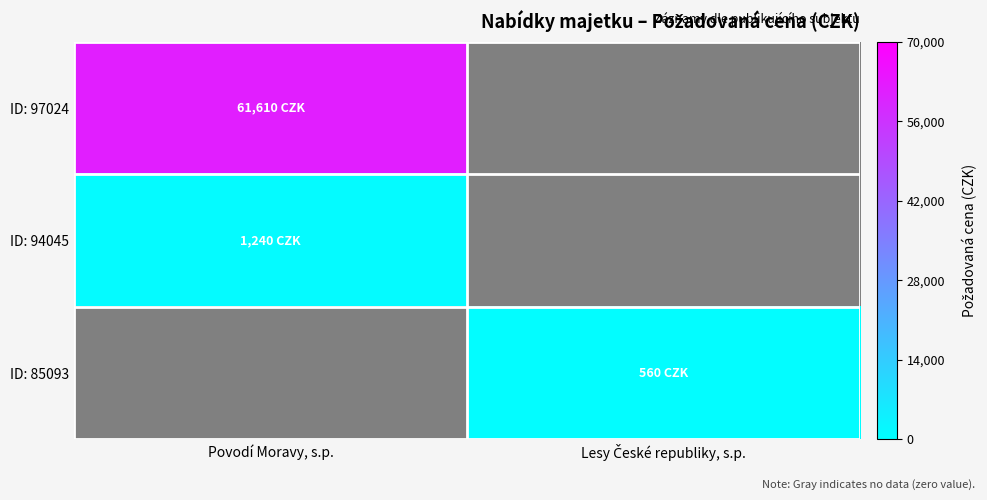

What is the sum of the ID: 94045 values at Povodí Moravy, s.p. and Lesy České republiky, s.p.?

1240